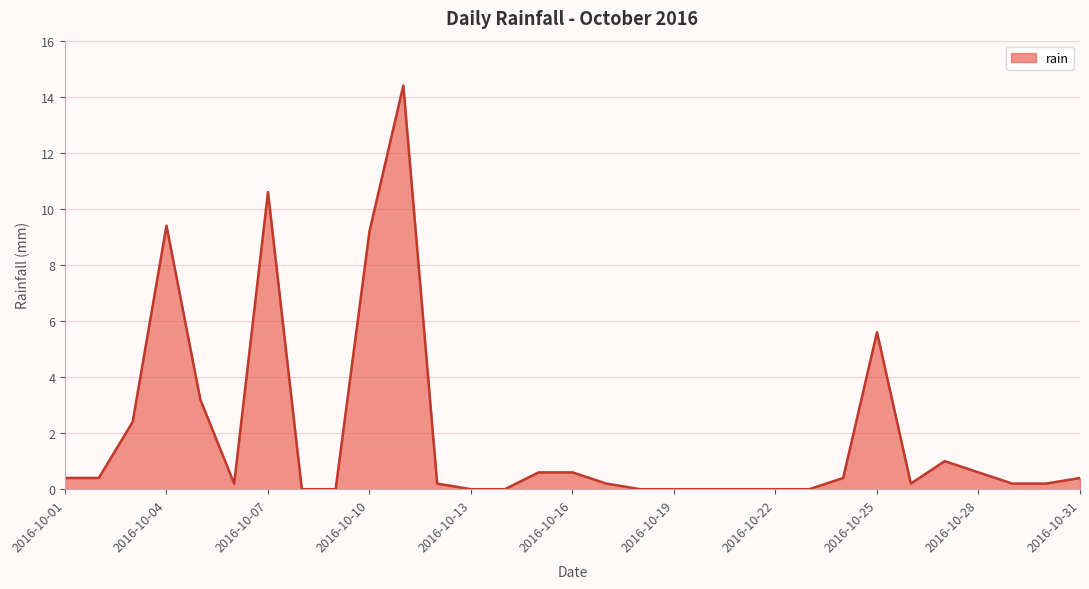

What is the greatest value displayed?

14.4